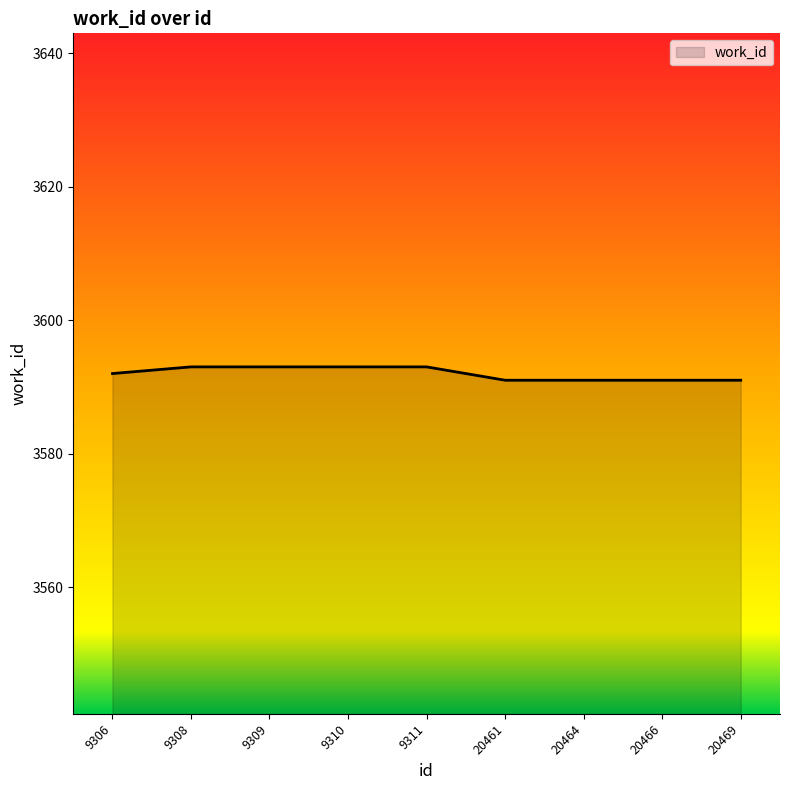

Is it true that the value at 9310 is 3593?

True